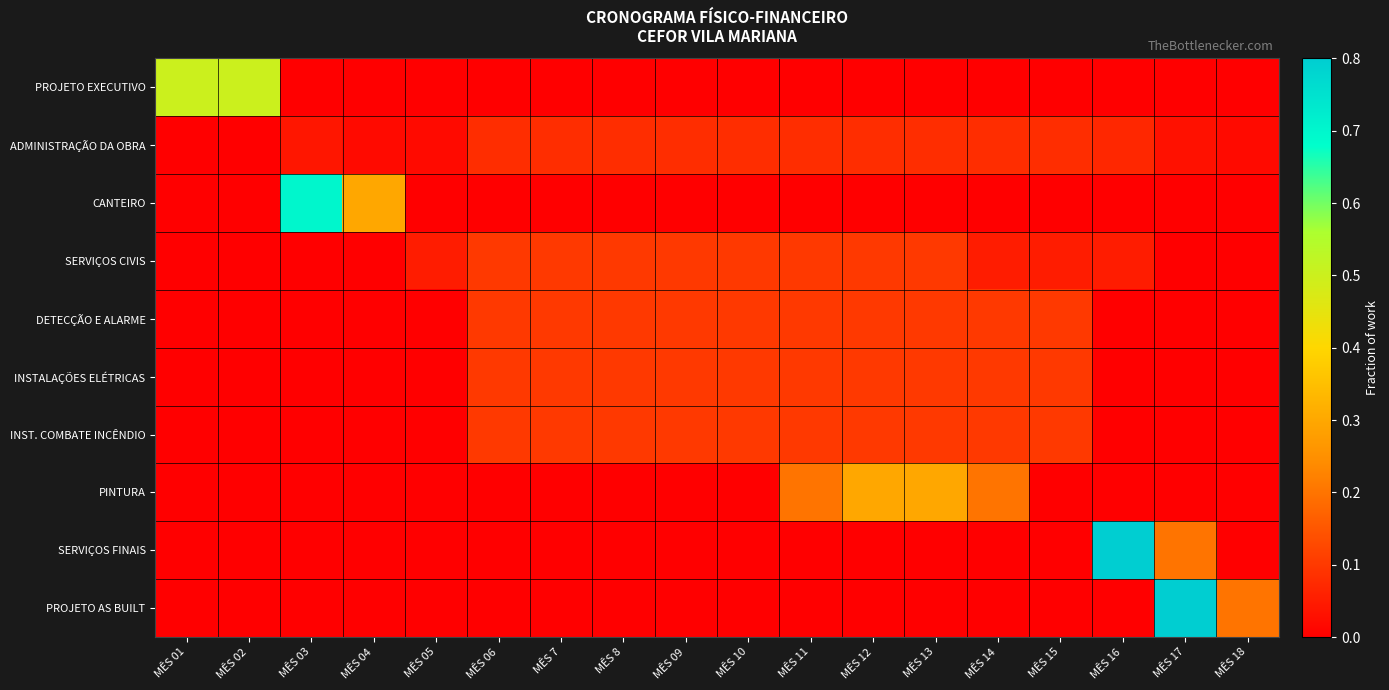

What is the difference between the highest and lowest values at MÊS 06?

0.1